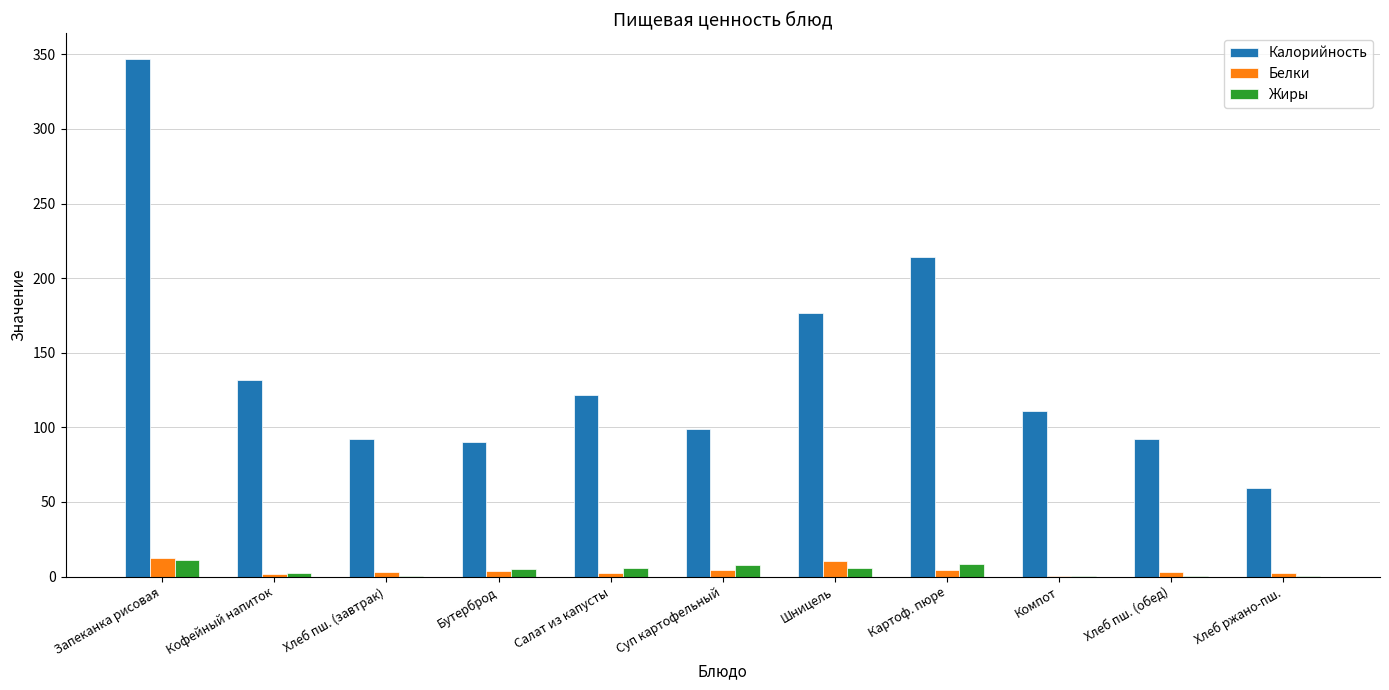

How many data points in Жиры are above 4?

6